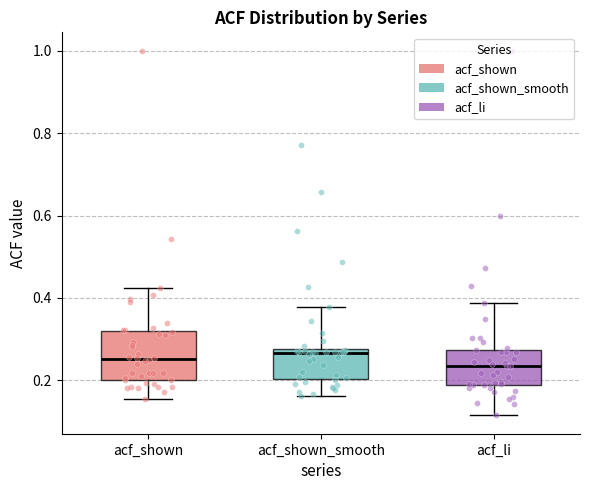

Where does the median line of the box for acf_shown sit on the y-axis? The values are not printed on the chart, so give them approximately, as read against the axis.

0.26